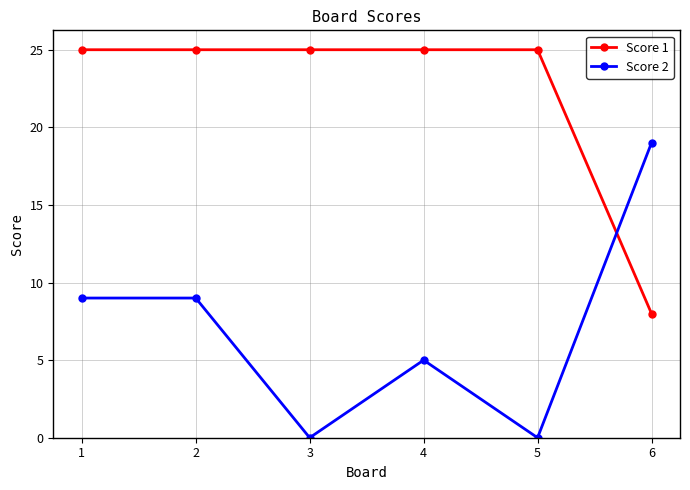

How many times do Score 2 and Score 1 cross each other?

1